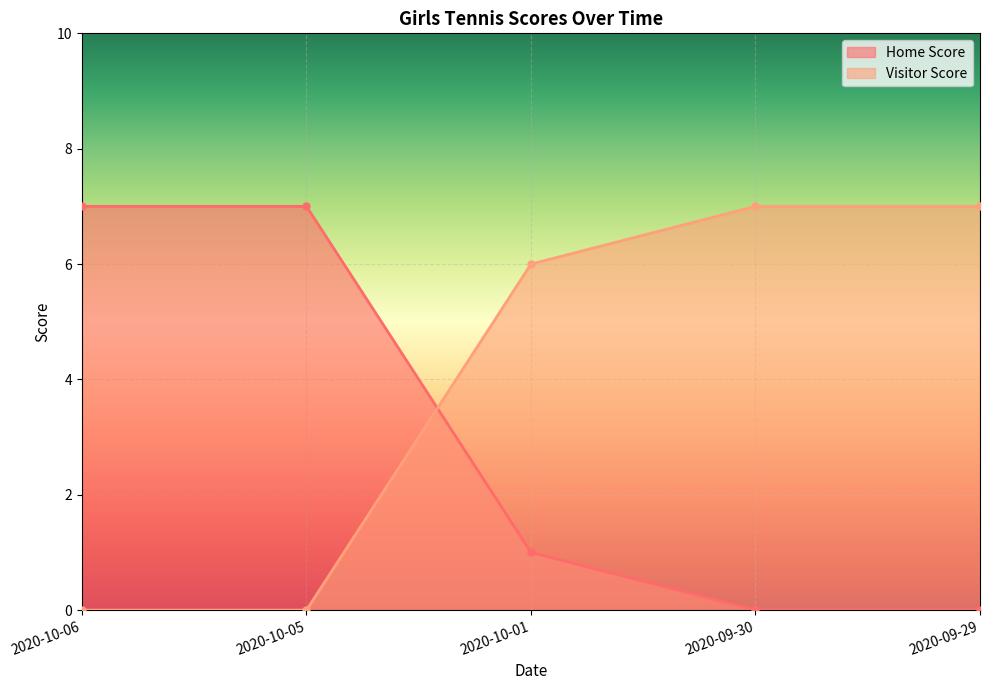

At which label is Home Score closest to 3?

2020-10-01